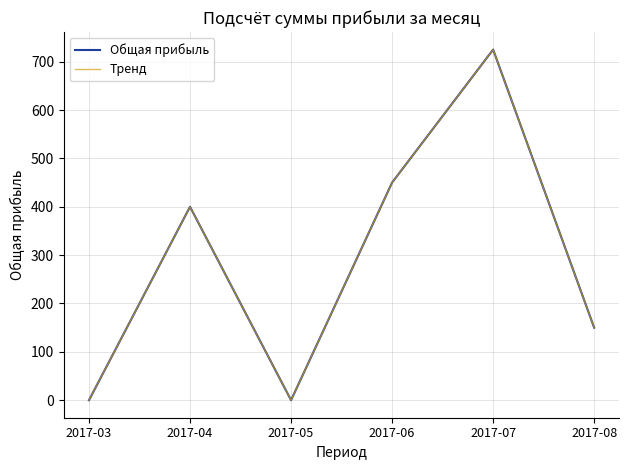

Does the chart display data point markers on the line(s)?

No